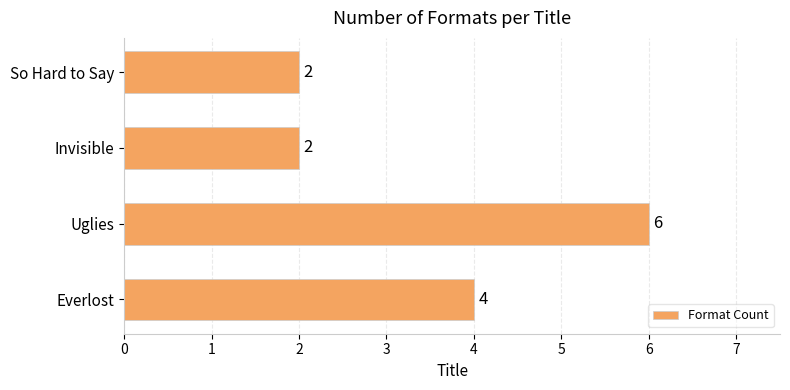

Reading bottom to top, extract all data points from this chart.

4	6	2	2